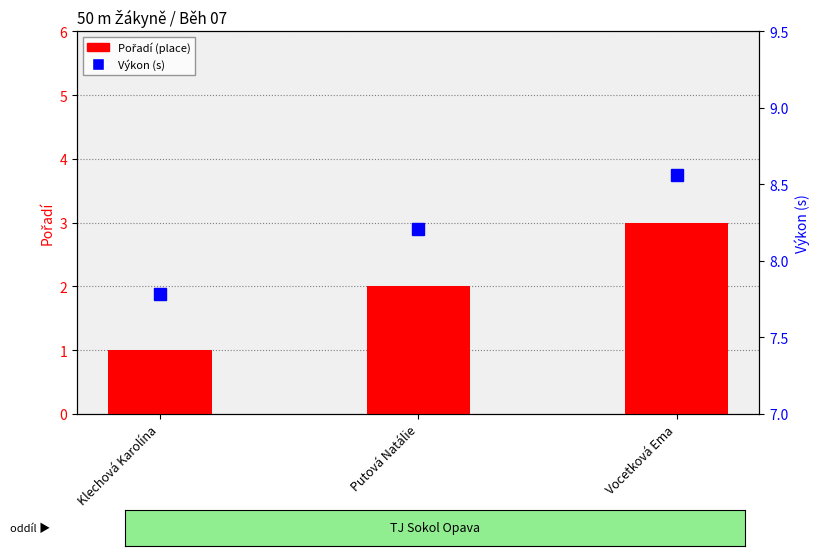

Reading left to right, list all the values displayed in this chart.

Pořadí (place): Klechová Karolína=1.0	Putová Natálie=2.0	Vocetková Ema=3.0
Výkon (s): Klechová Karolína=7.8	Putová Natálie=8.2	Vocetková Ema=8.6